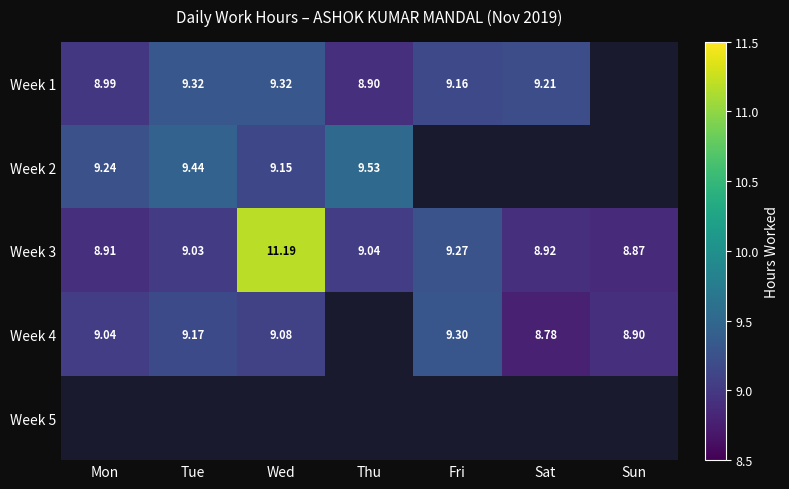

At which label does Week 3 reach its minimum?

Sun